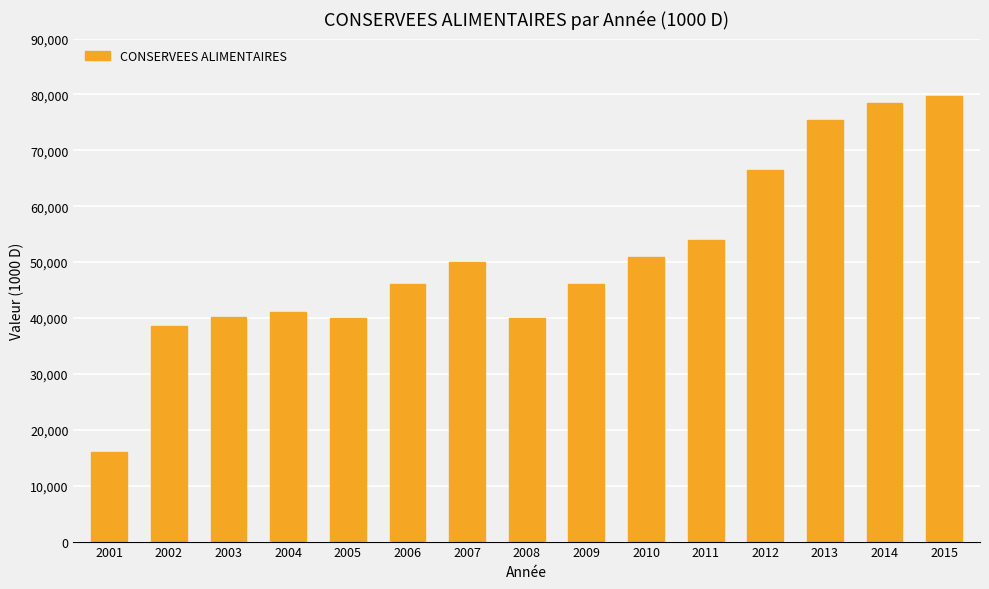

Approximately how many times larger is the value at 2006 compared to 2009?

1.0